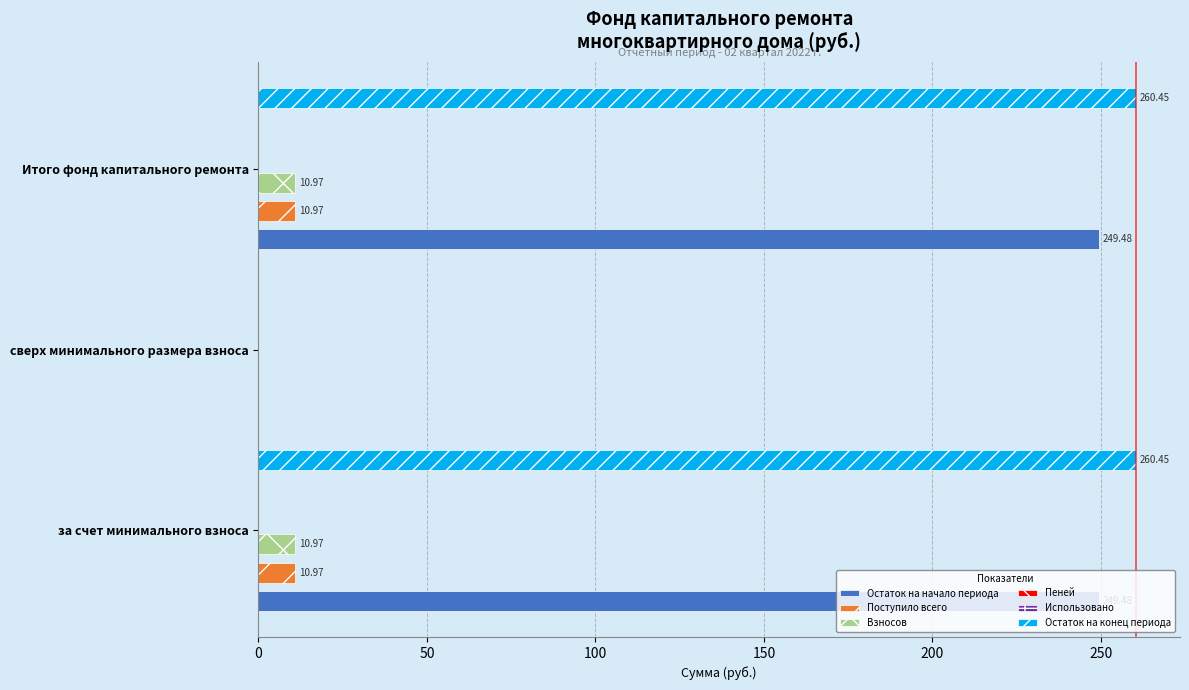

Which series has the largest total across all categories?

Остаток на конец периода